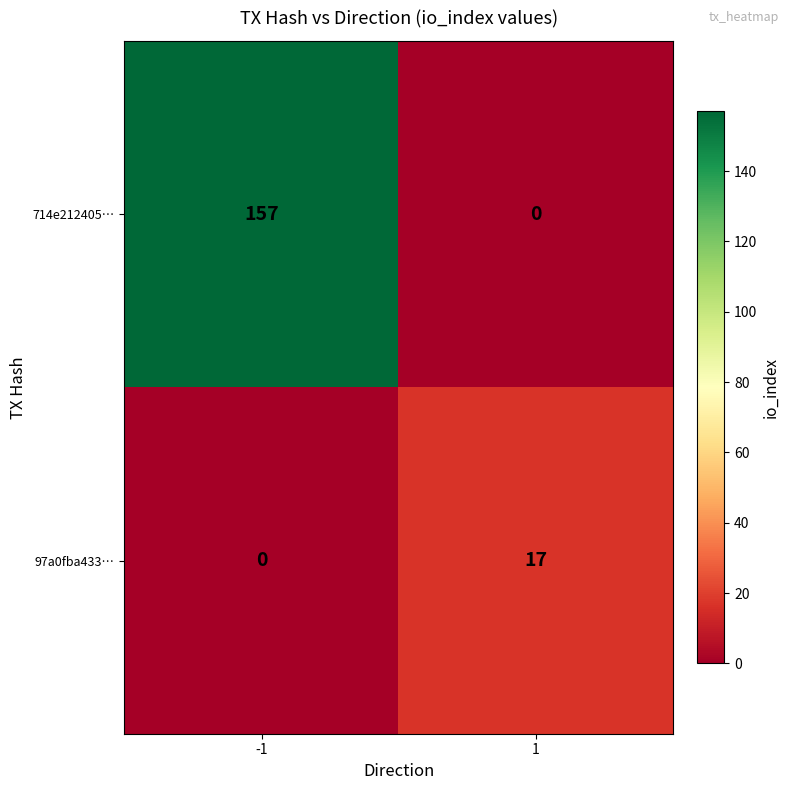

List the series in order of their overall mean, lowest first.

97a0fba433…, 714e212405…